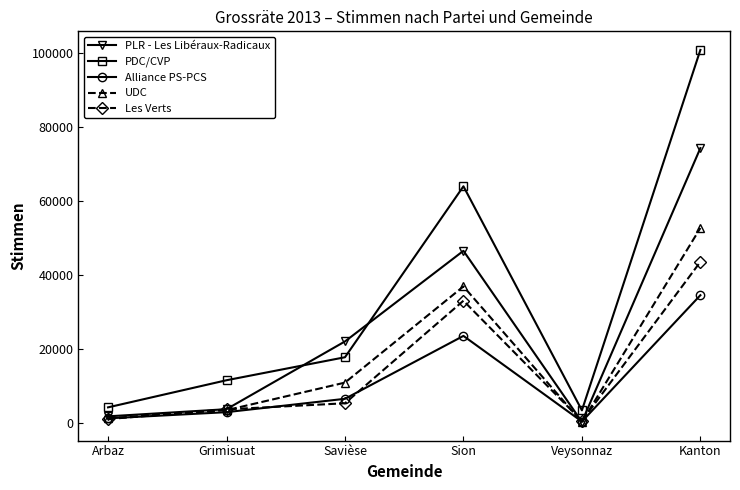

Reading left to right, transcribe all the data shown in this chart.

PLR - Les Libéraux-Radicaux: Arbaz=1770	Grimisuat=3701	Savièse=22016	Sion=46510	Veysonnaz=279	Kanton=74276
PDC/CVP: Arbaz=4197	Grimisuat=11527	Savièse=17744	Sion=63953	Veysonnaz=3388	Kanton=100809
Alliance PS-PCS: Arbaz=1227	Grimisuat=2900	Savièse=6508	Sion=23514	Veysonnaz=365	Kanton=34514
UDC: Arbaz=1235	Grimisuat=3432	Savièse=10889	Sion=36877	Veysonnaz=245	Kanton=52678
Les Verts: Arbaz=1030	Grimisuat=3655	Savièse=5301	Sion=33023	Veysonnaz=527	Kanton=43536